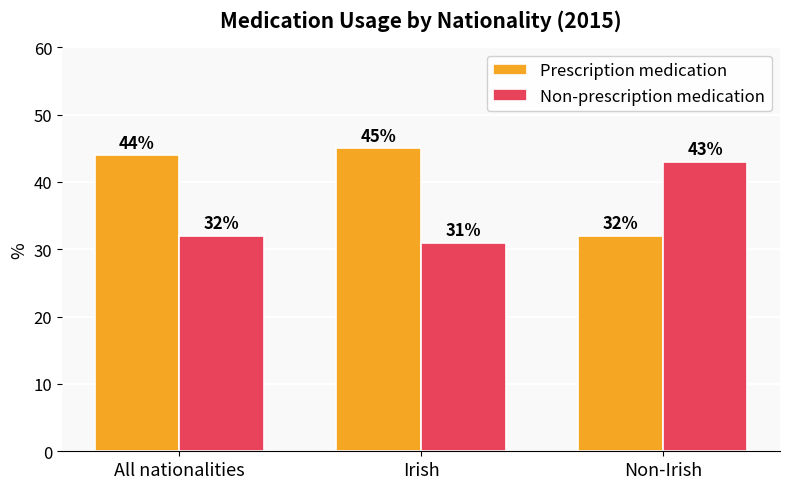

True or false: Prescription medication has a value of 45 at Non-Irish.

False